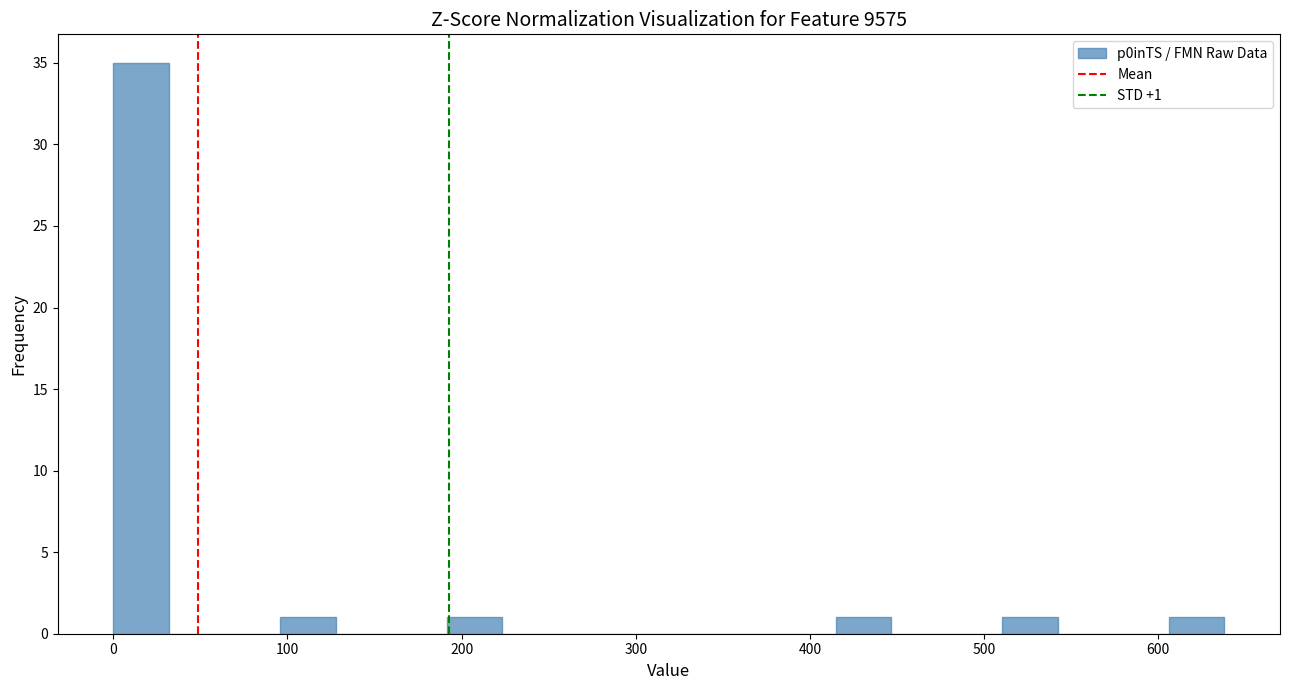

Read against the x-axis, roughly where is the centre of the tallest bar?

20